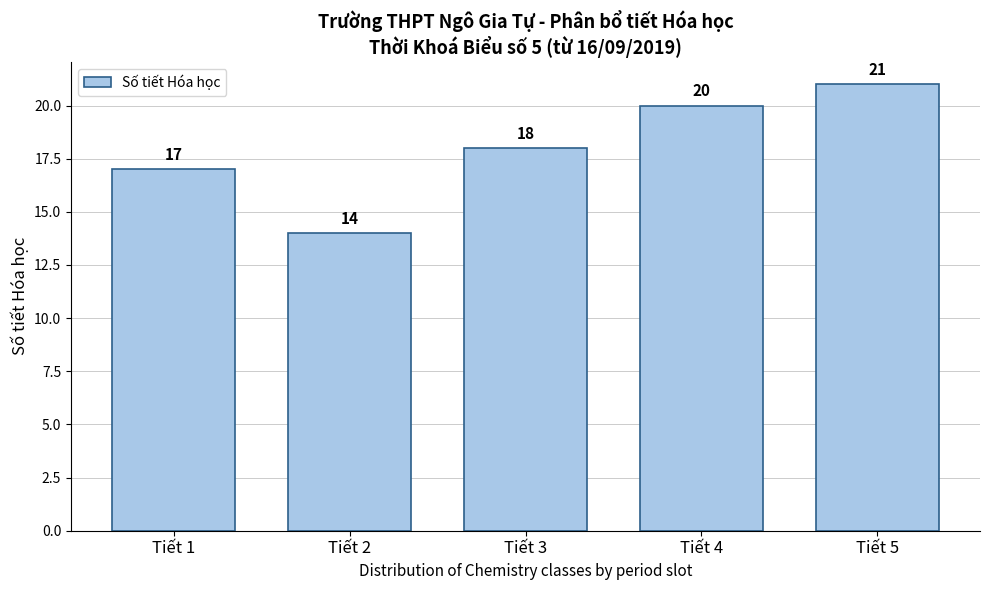

Reading right to left, transcribe all the data shown in this chart.

21	20	18	14	17